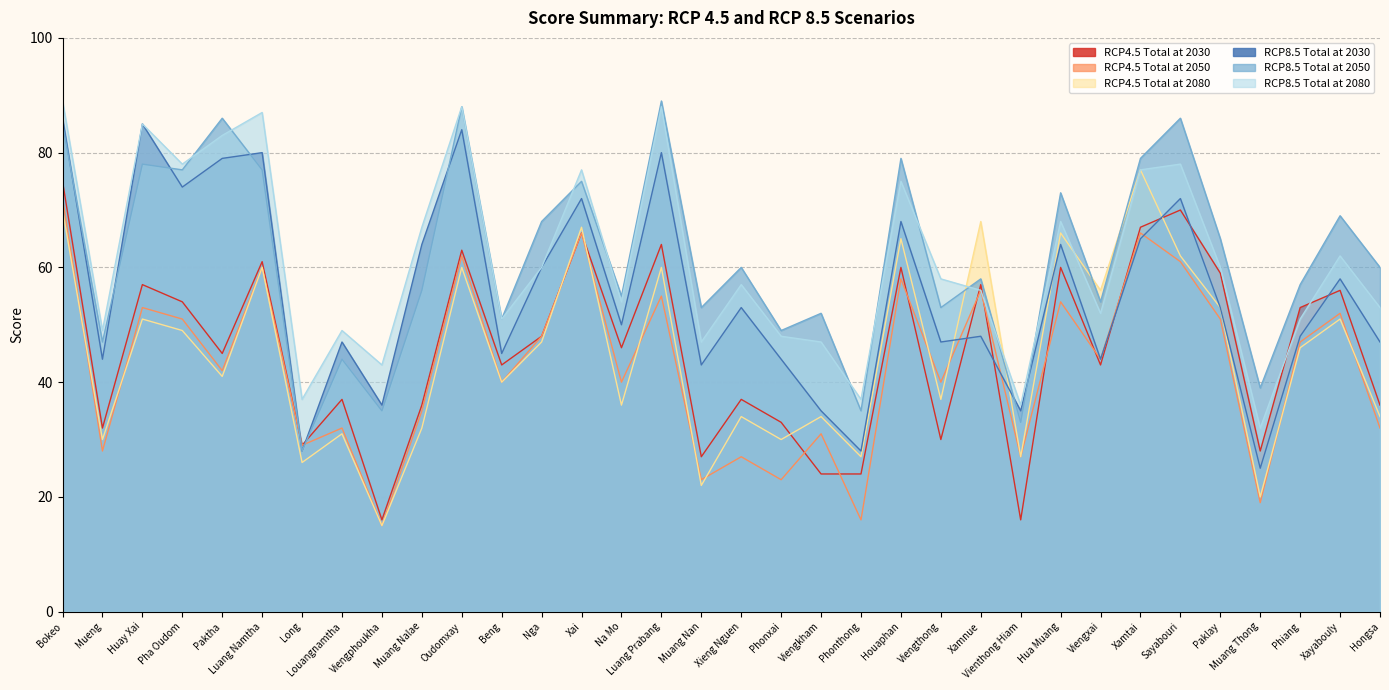

At which category does the chart reach its minimum across all series?

Viengphoukha